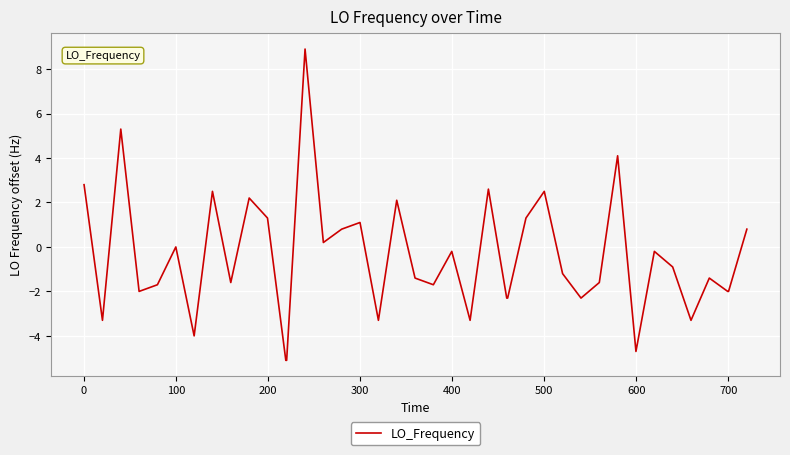

What is the maximum value shown in the chart?

8.9